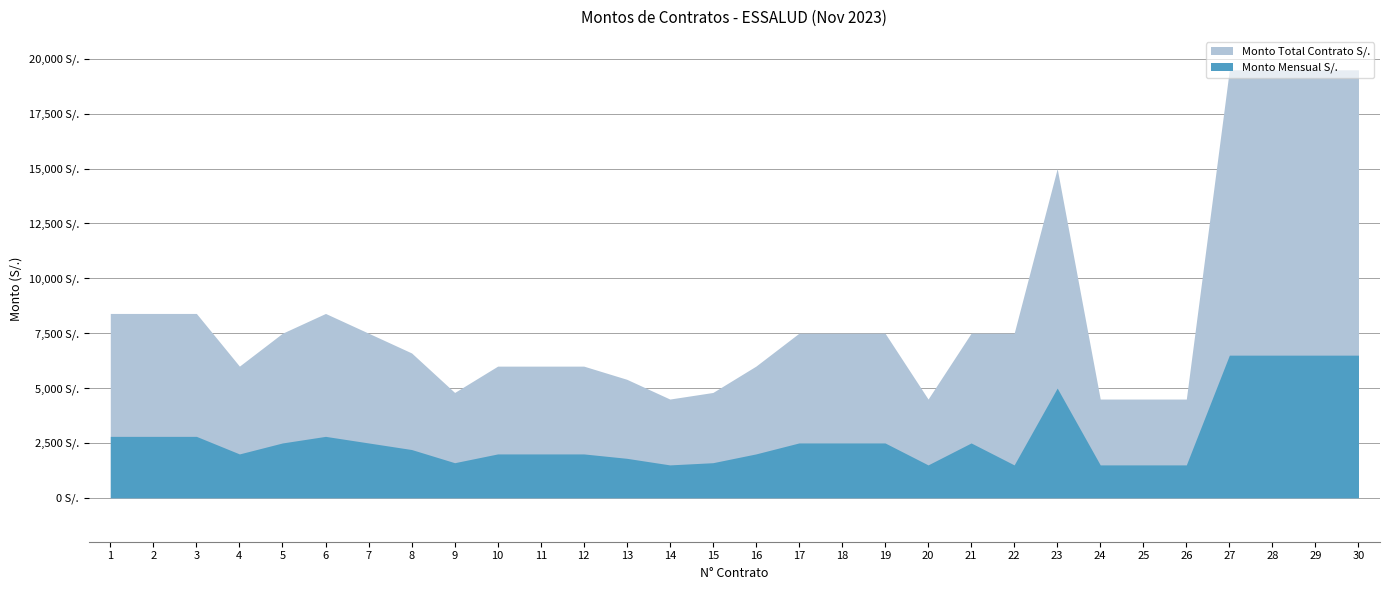

Reading left to right, transcribe all the data shown in this chart.

Monto Mensual S/.: 2800	2800	2800	2000	2500	2800	2500	2200	1600	2000	2000	2000	1800	1500	1600	2000	2500	2500	2500	1500	2500	1500	5000	1500	1500	1500	6500	6500	6500	6500
Monto Total Contrato S/.: 8400	8400	8400	6000	7500	8400	7500	6600	4800	6000	6000	6000	5400	4500	4800	6000	7500	7500	7500	4500	7500	7500	15000	4500	4500	4500	19500	19500	19500	19500